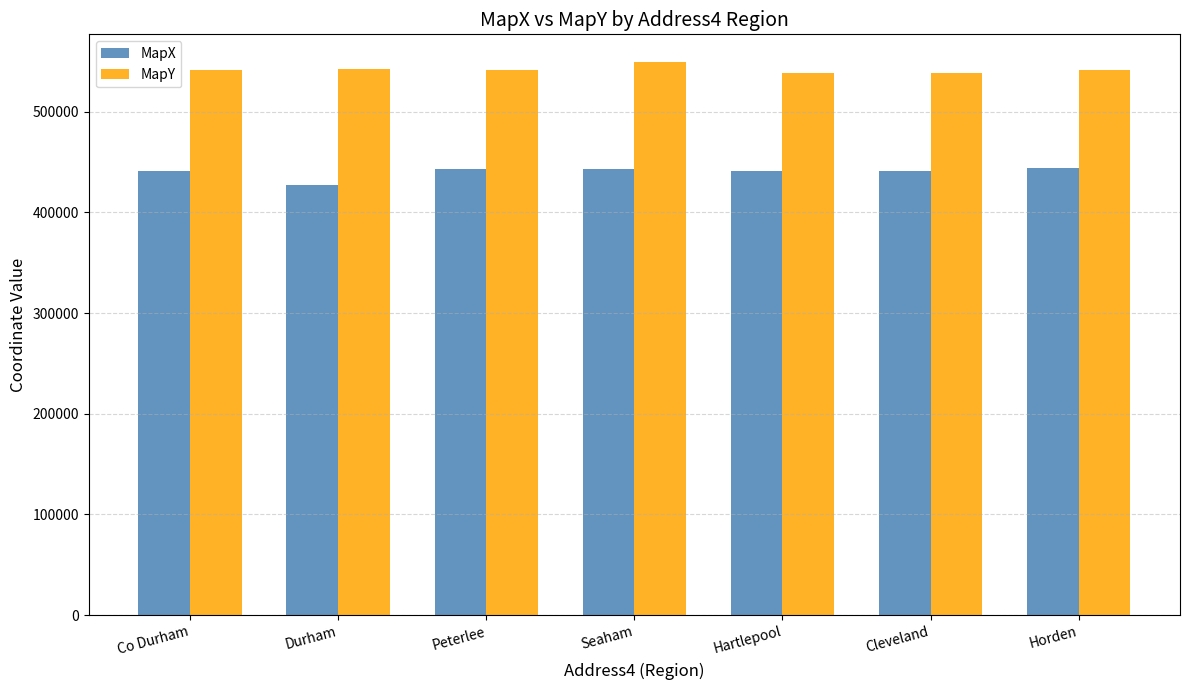

What is the average value of the MapY series?

541809.0